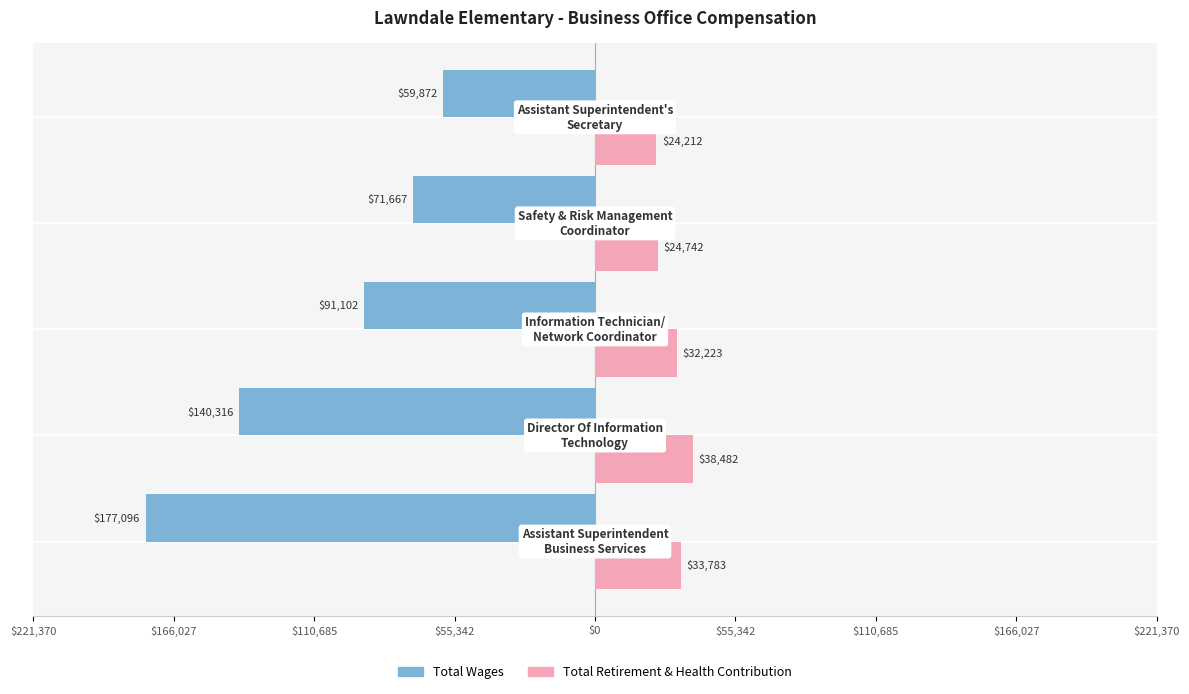

What position from the left is $110,685?

3